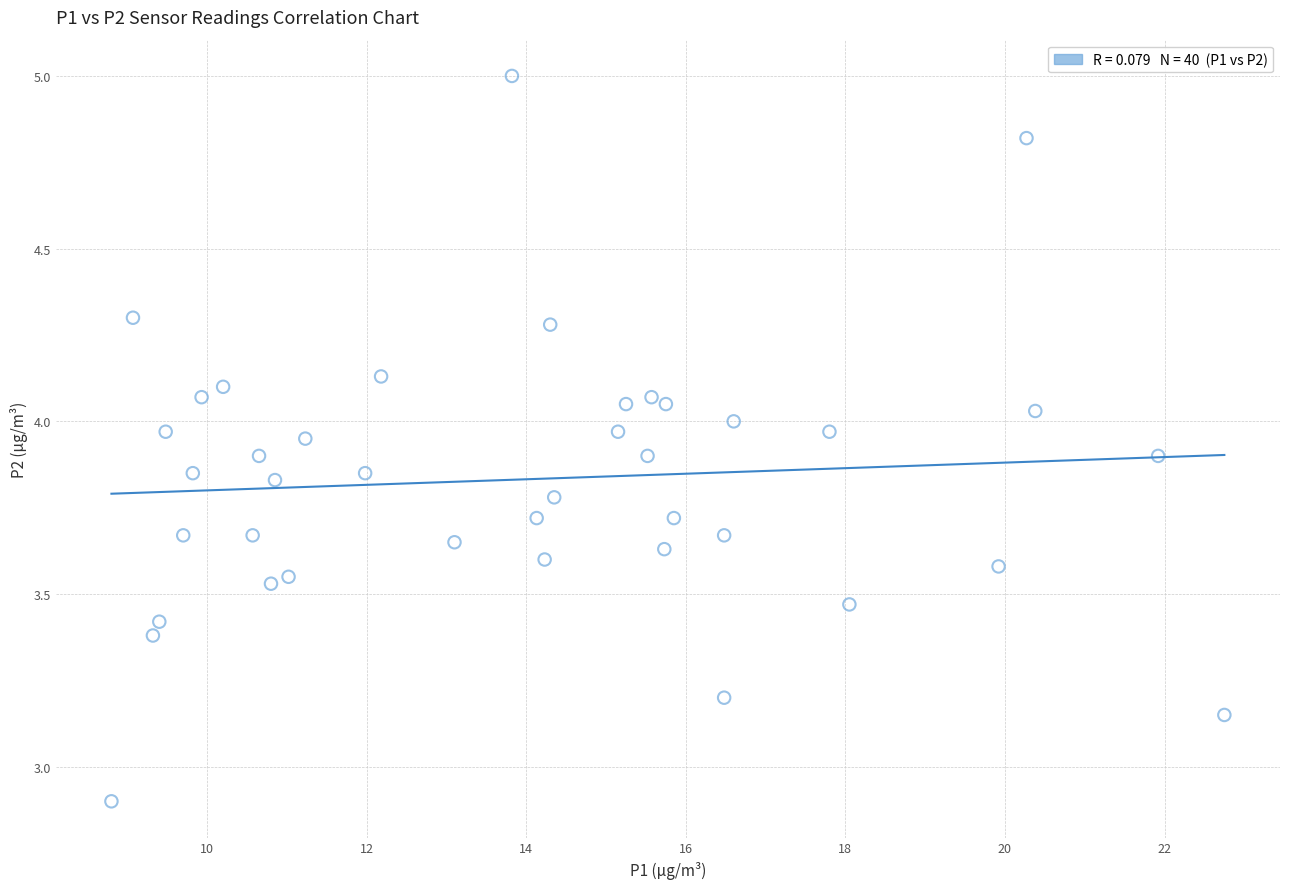

What Y value in the scatter plot is closest to 3?

2.9